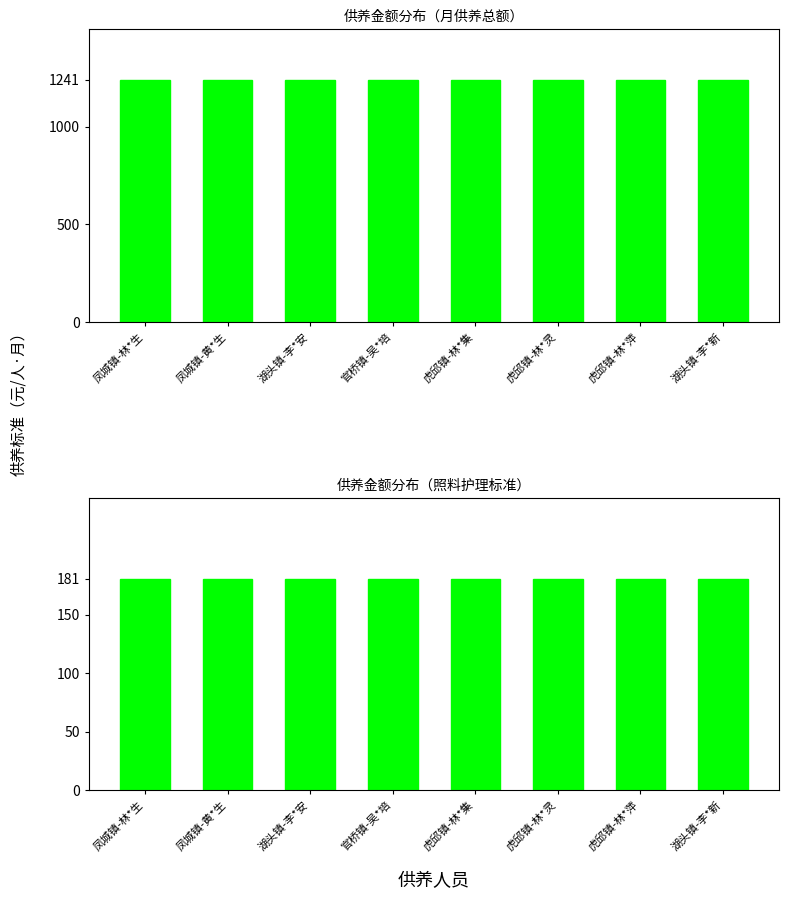

What is the average value of the 照料护理标准 series?

181